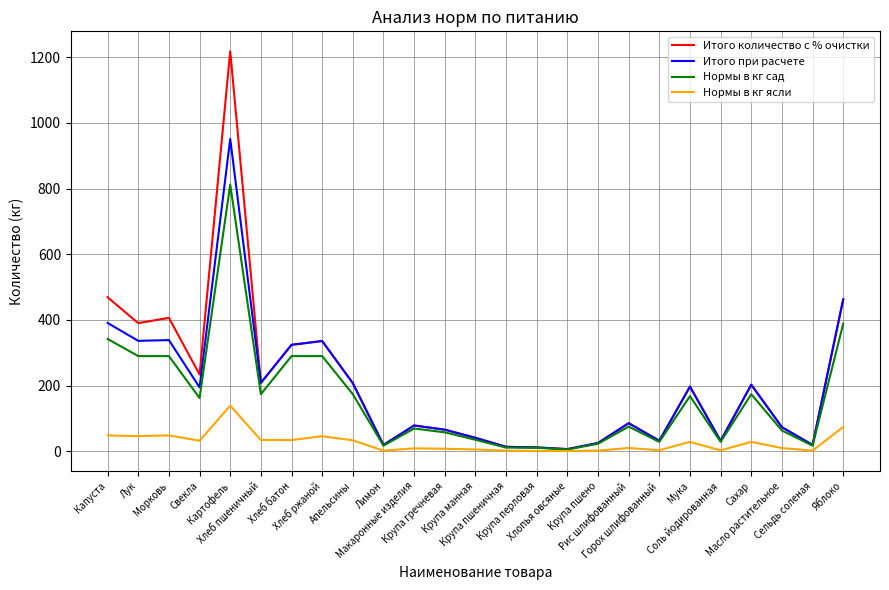

How many values in the Итого количество с % очистки series exceed 85?

13